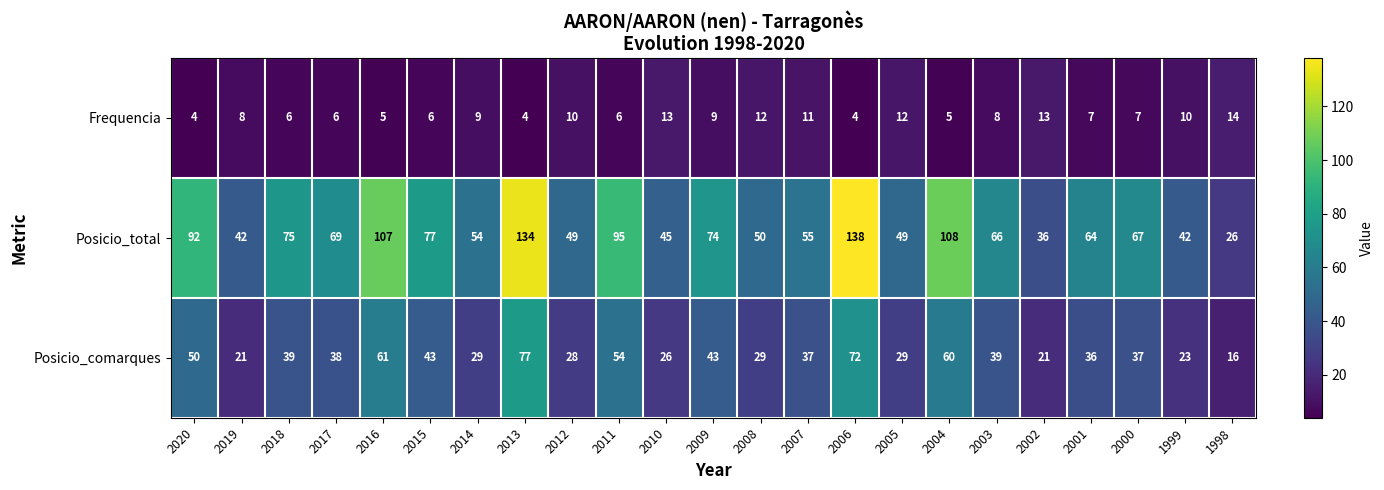

Is it true that Posicio_comarques equals 12 at 2010?

False